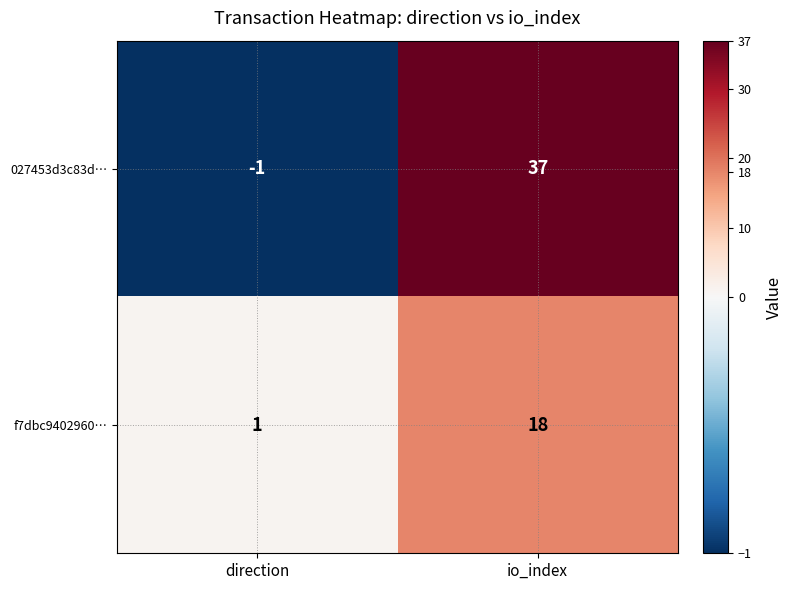

What is the sum of all 027453d3c83d… values?

36